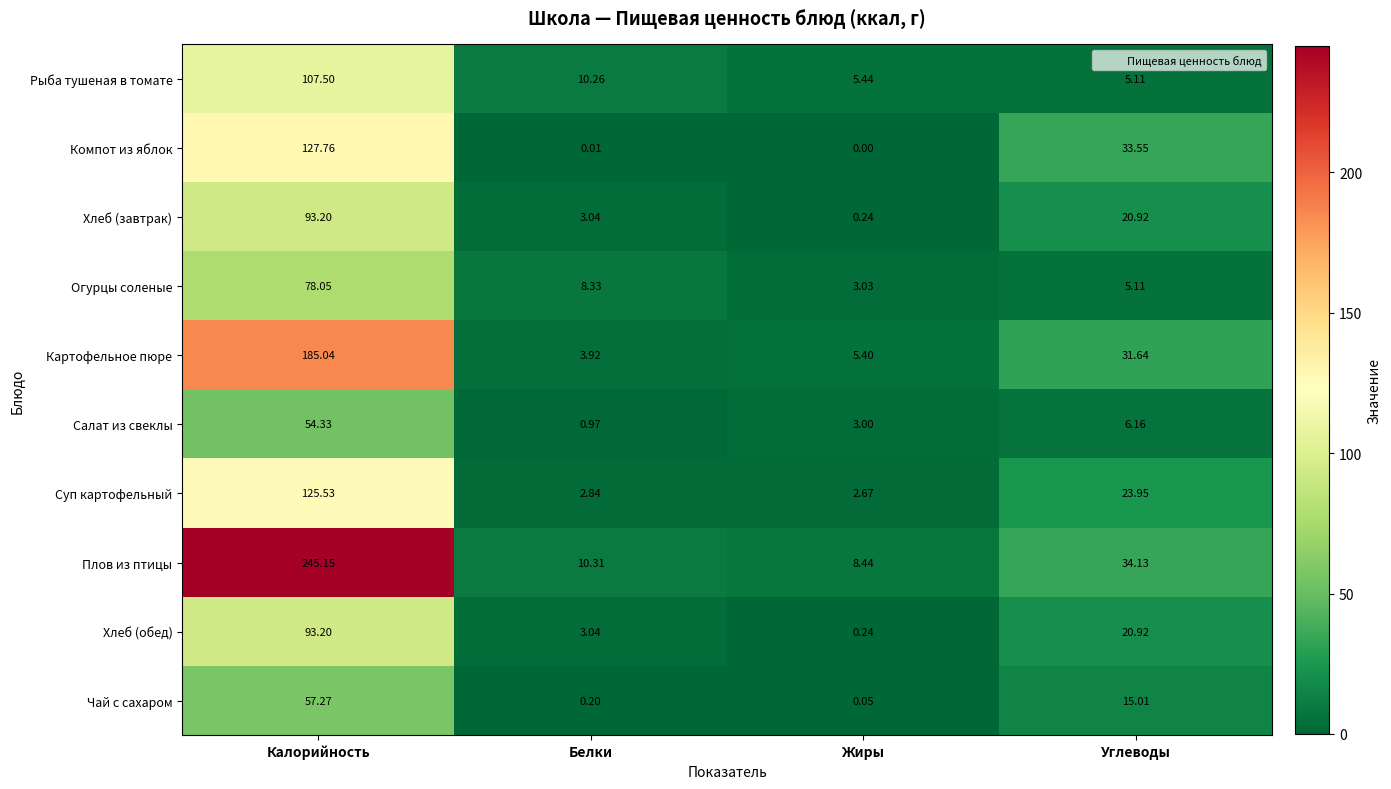

Between Белки and Жиры, which series saw the biggest shift?

Огурцы соленые